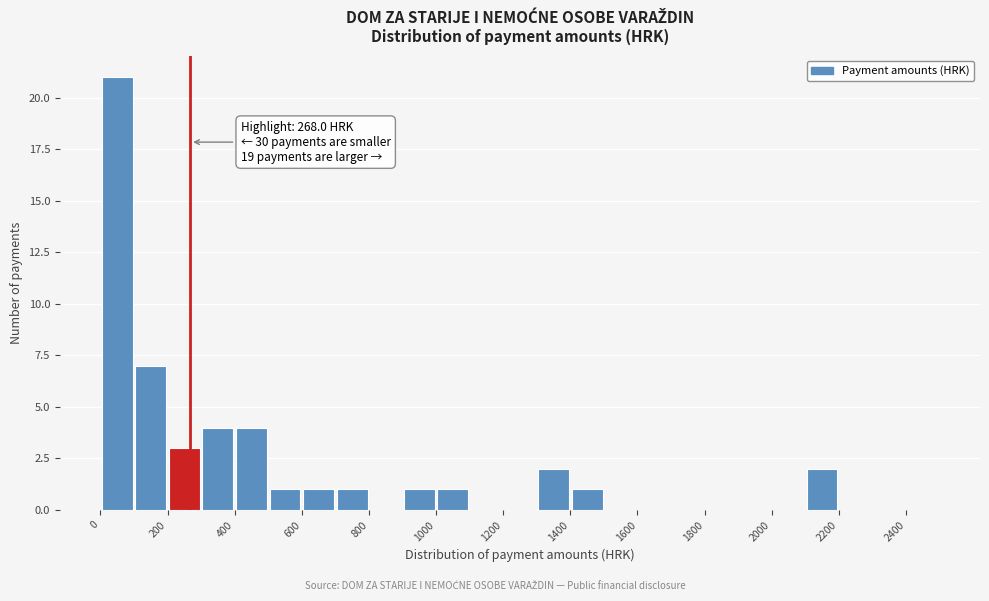

Which range on the x-axis has the tallest bar?

0 to 100